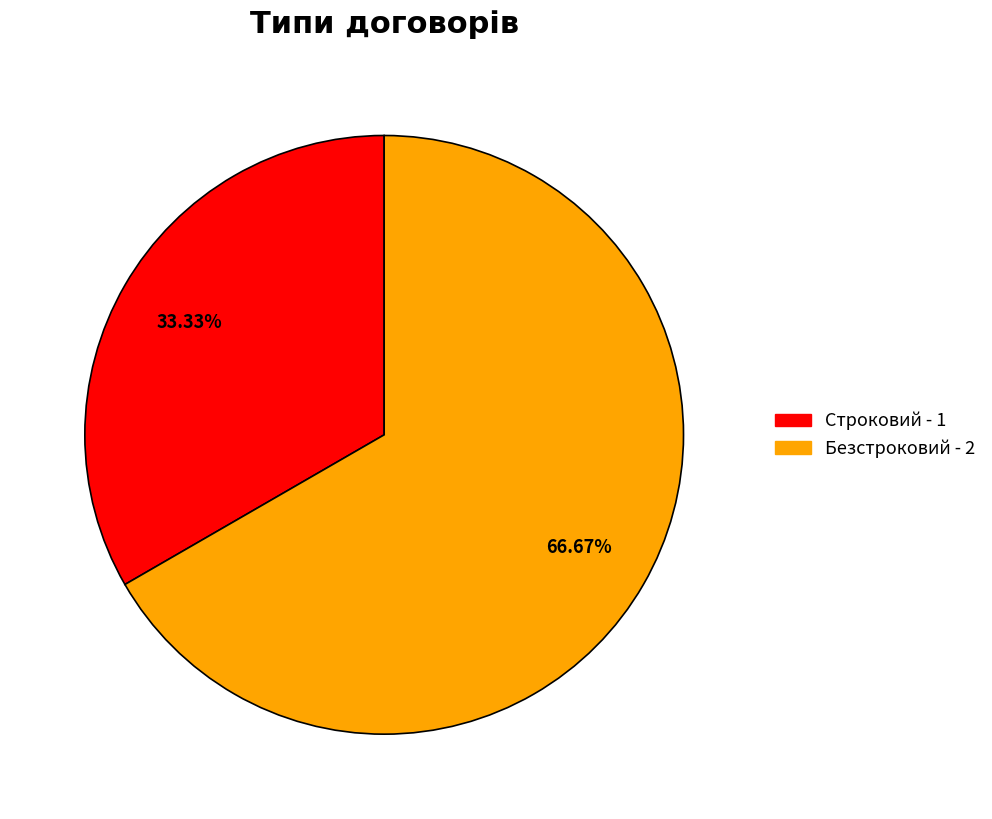

What percentage do Строковий and Безстроковий together represent?

100.0%